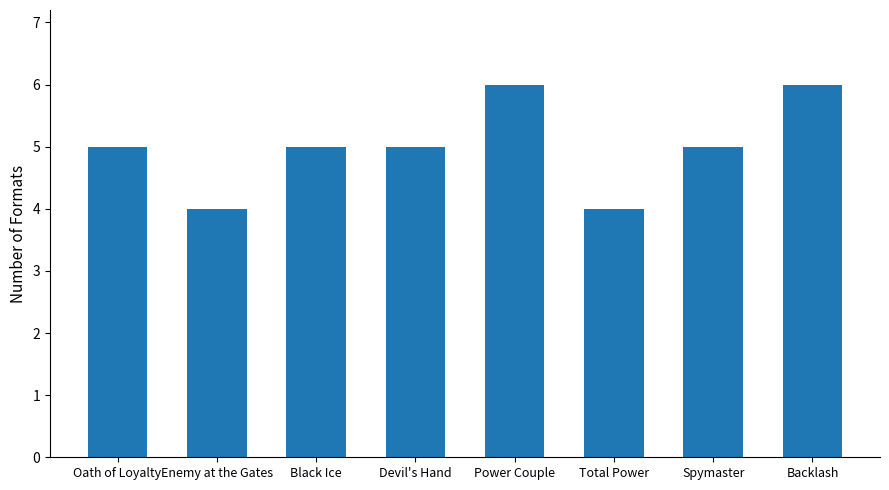

What is the label of the 4th bar from the right?

Power Couple